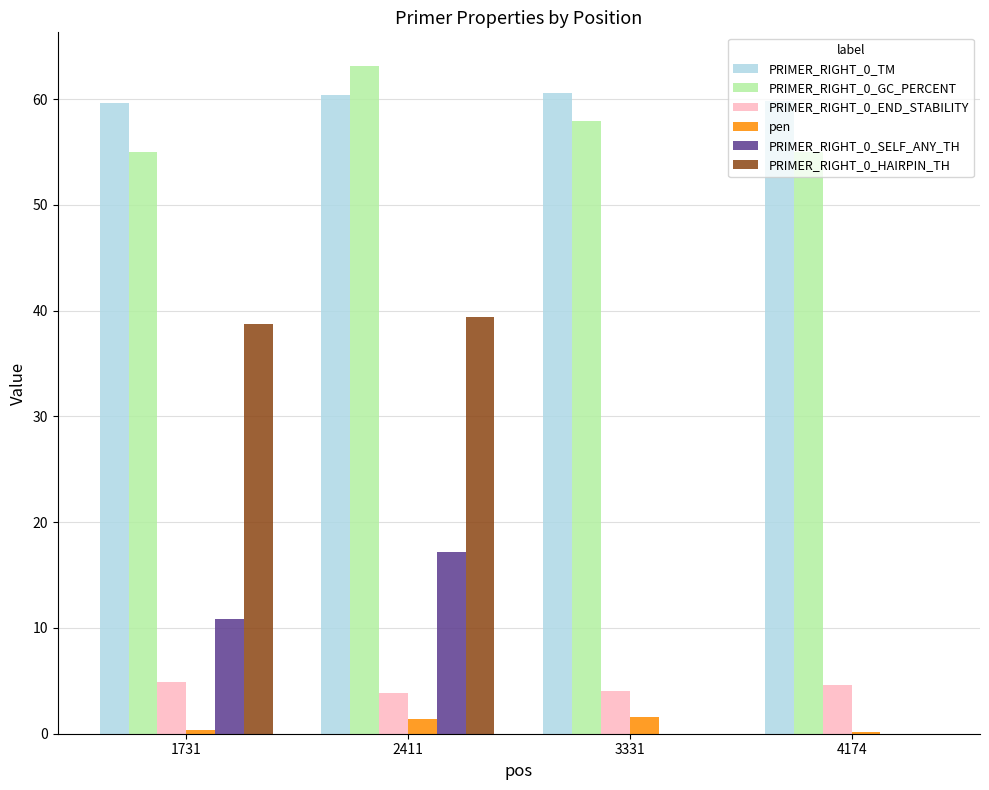

What is the spread (max minus min) of values at 3331?

60.6